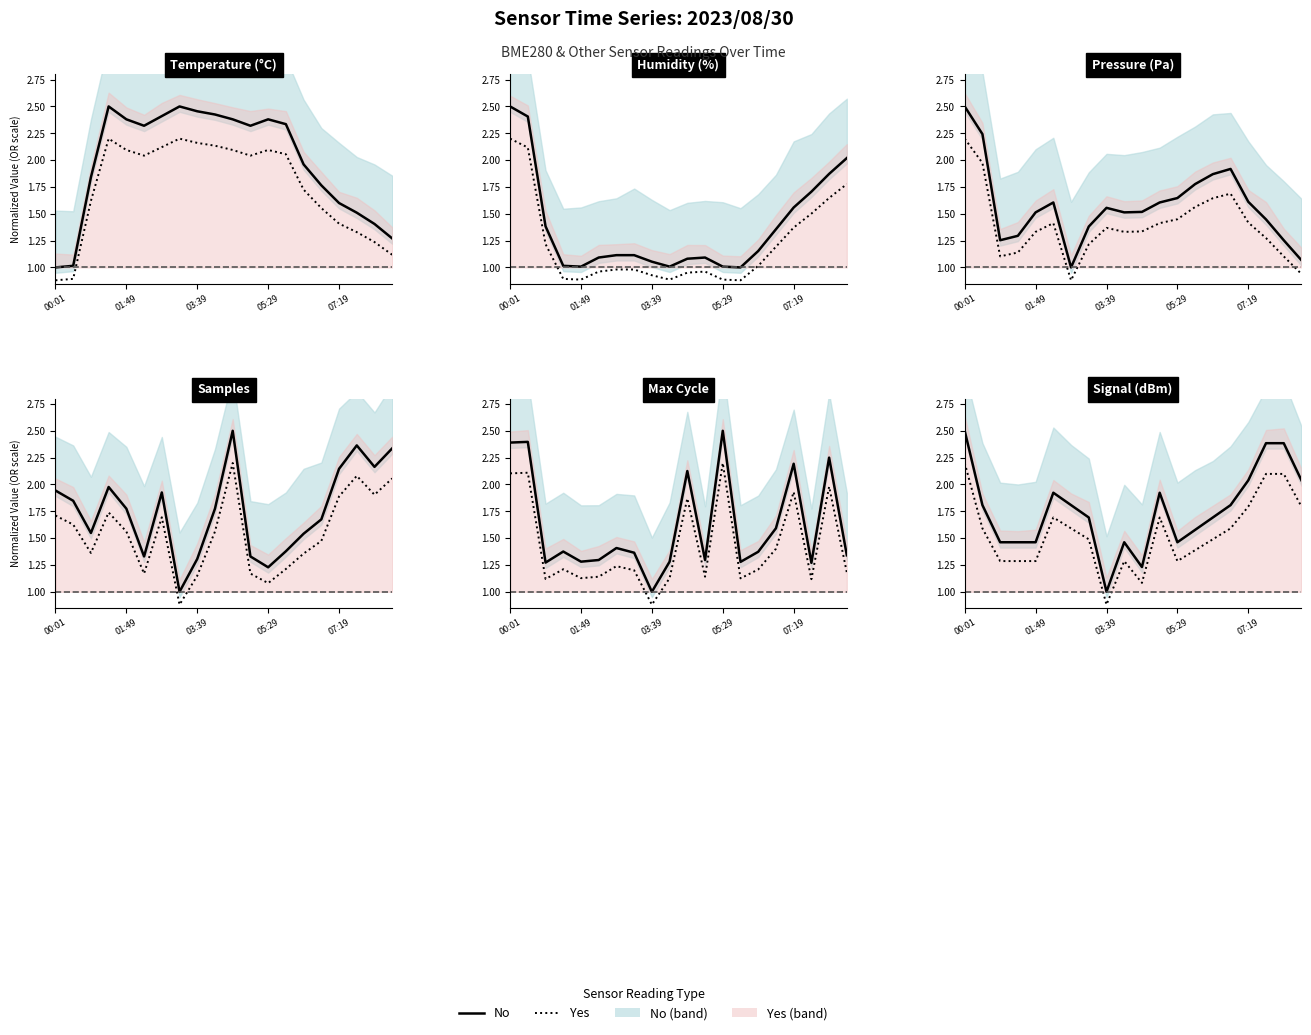

Rank the series by their maximum value, from highest to lowest.

Samples, Max_cycle, BME280_pressure, Signal, BME280_temperature, BME280_humidity